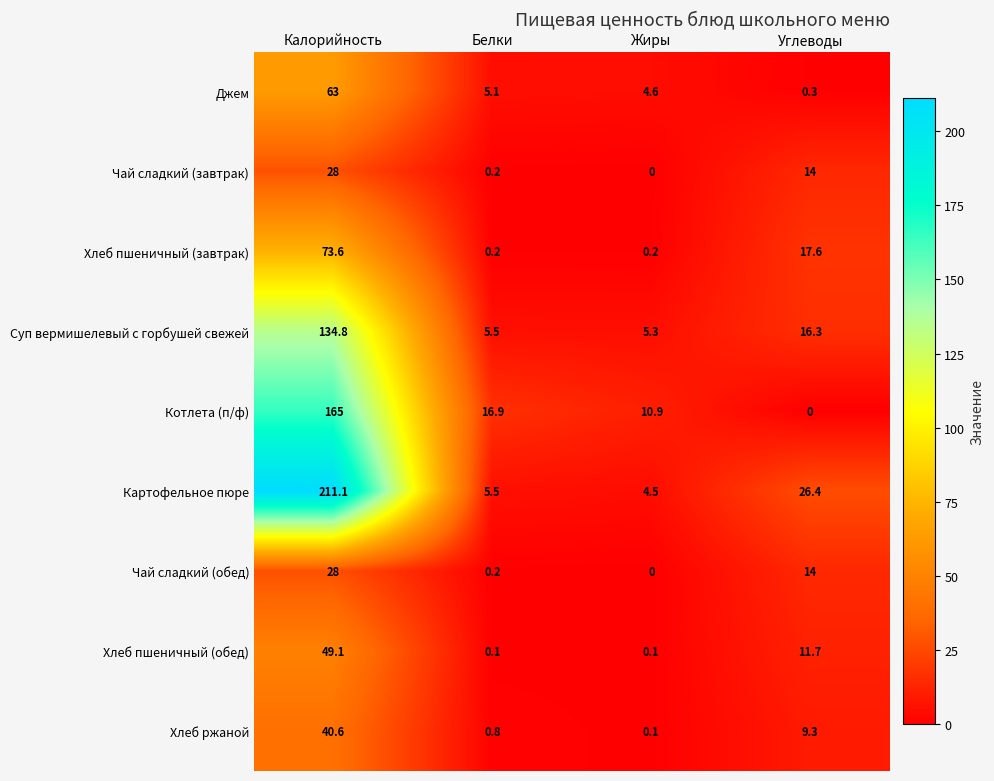

What is the spread (max minus min) of values at Углеводы?

26.4